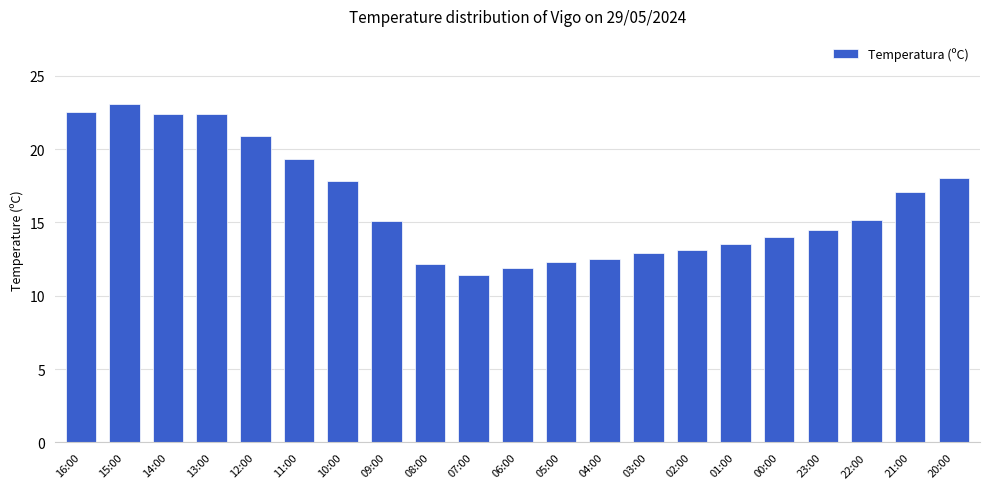

Which category has the highest value across all series?

15:00